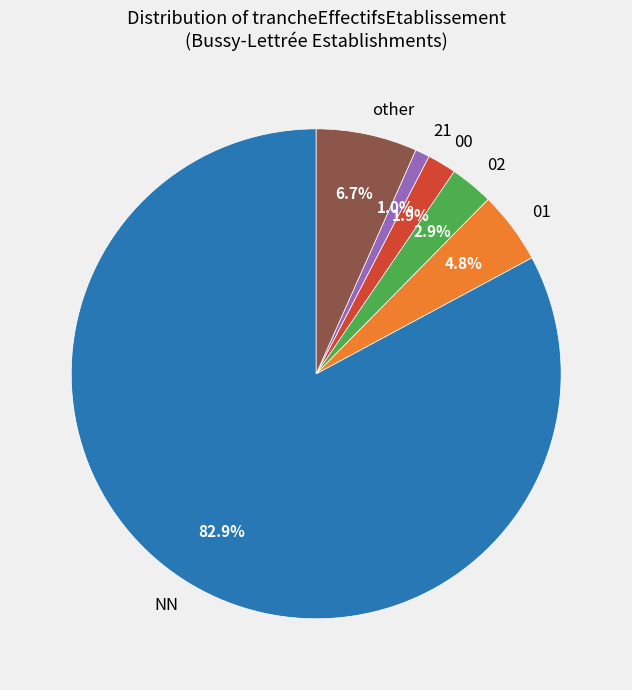

How many slices are in this pie chart?

6